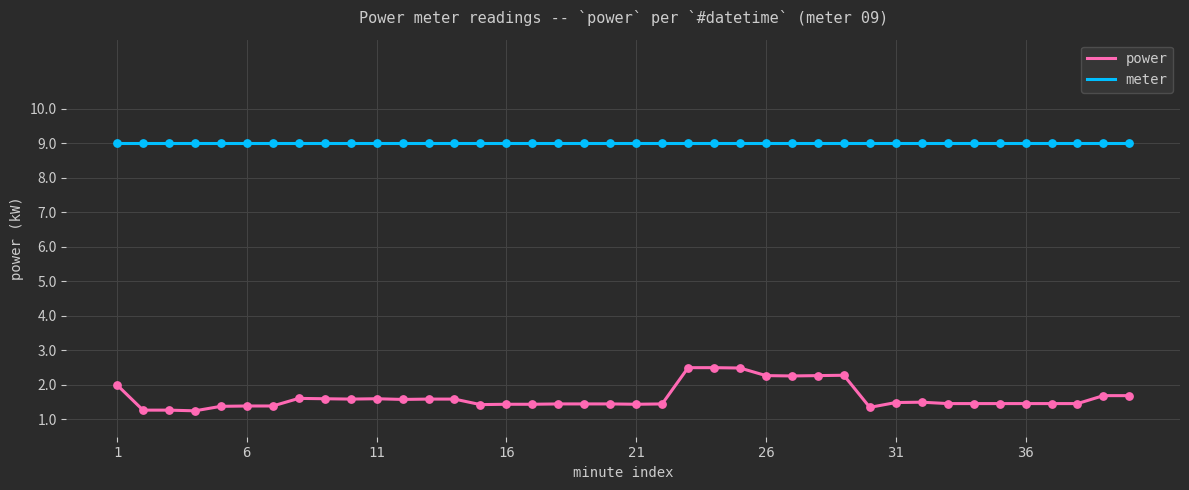

At how many categories does at least one series exceed 2?

40